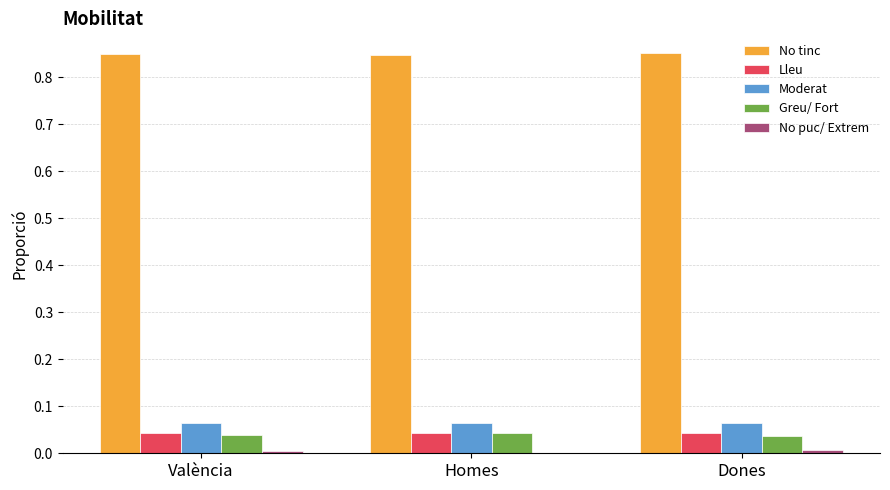

Which series has the largest total across all categories?

No tinc